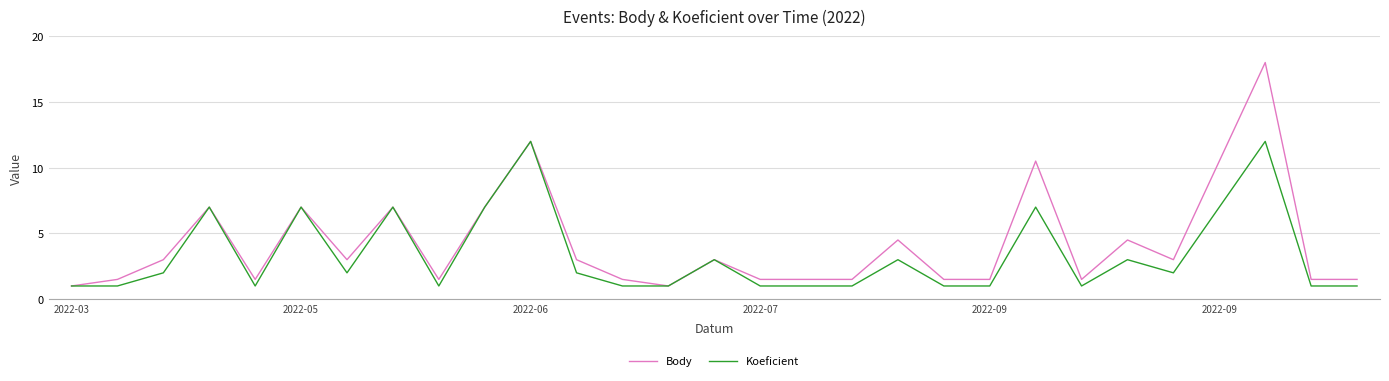

Which series has the largest total across all categories?

Body